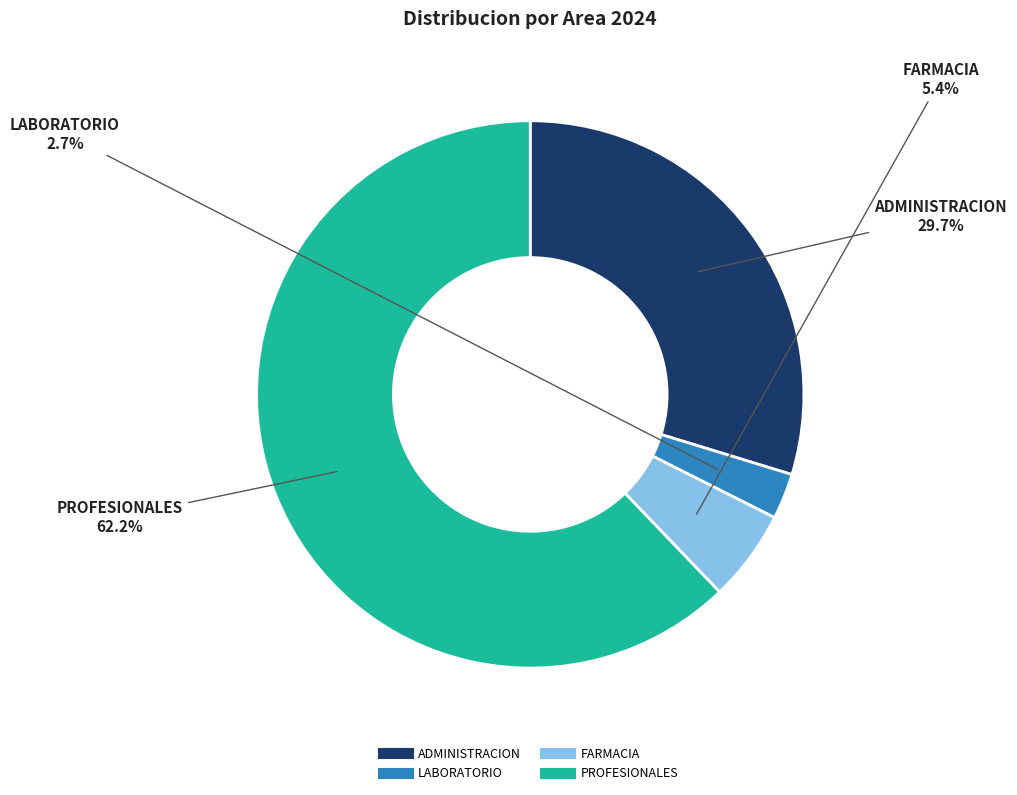

Does PROFESIONALES represent more than half of the total?

Yes